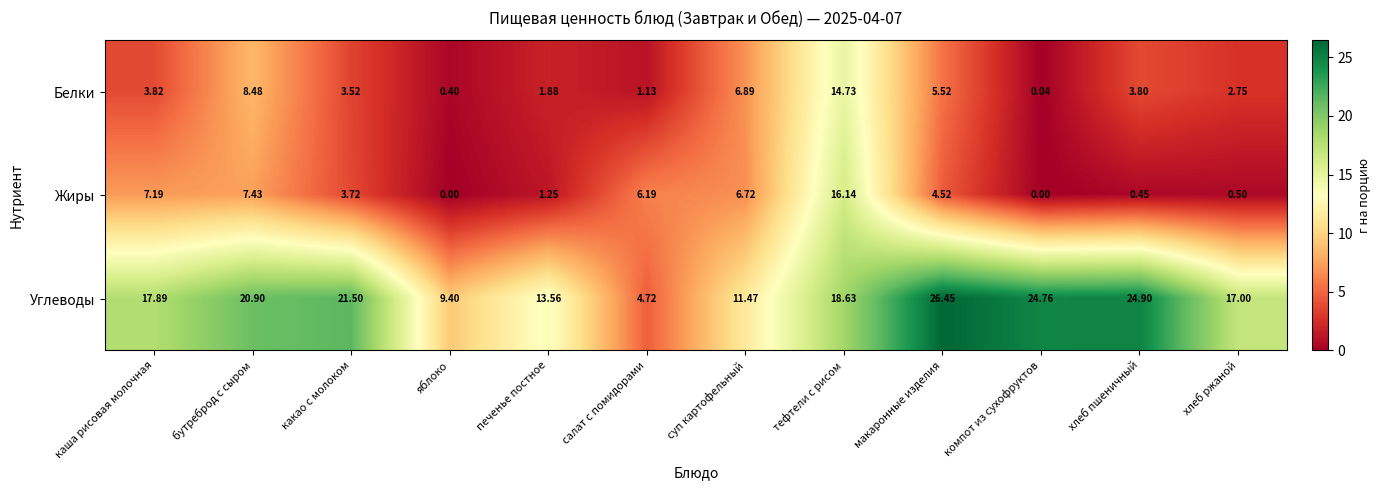

Count the number of categories in the chart.

12